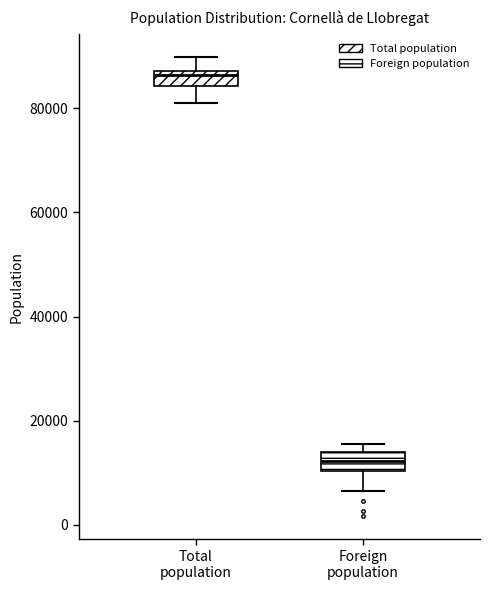

Reading left to right, transcribe this box plot: for each box, give where its median line is, the range the box spans, and where its two whiskers end, as read against the y-axis. The values are not printed on the chart, so give them approximately, as read against the axis.

Total population: median 86000, box 84000 to 88000, whiskers 80000 to 90000
Foreign population: median 12000, box 10000 to 14000, whiskers 6000 to 16000